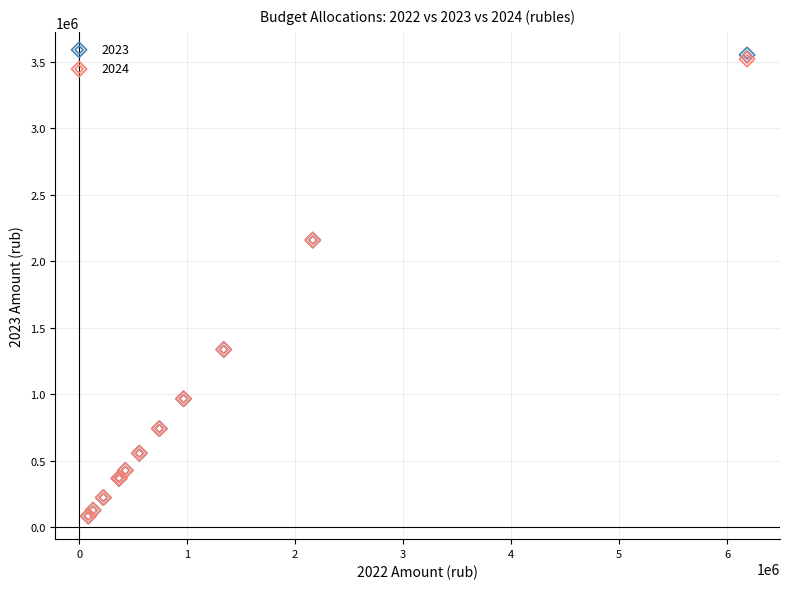

What are all the series names shown in the legend?

2023, 2024